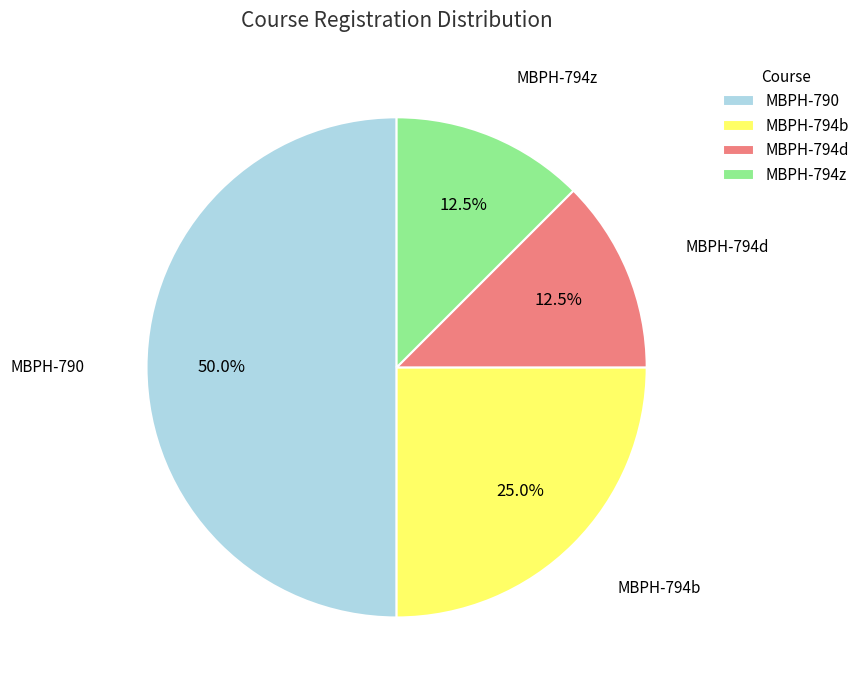

Which has a higher value, MBPH-794z or MBPH-790?

MBPH-790